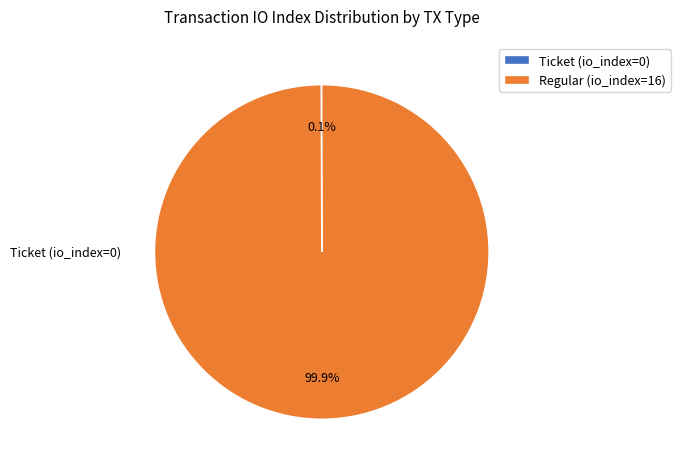

Is Ticket (io_index=0) the majority of the pie?

No